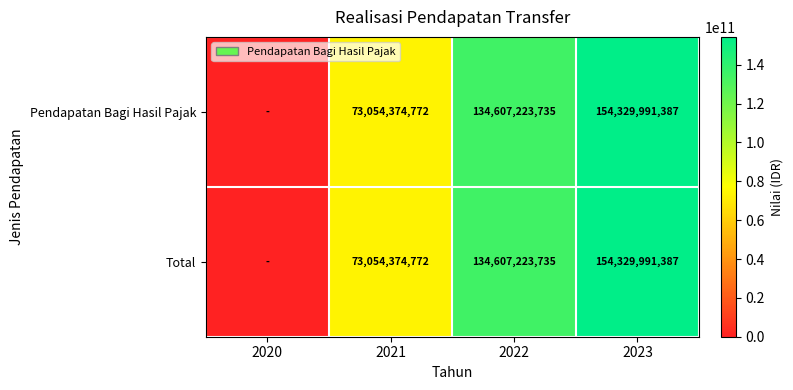

Is the value of Pendapatan Bagi Hasil Pajak at 2022 greater than the value of Total at 2023?

No